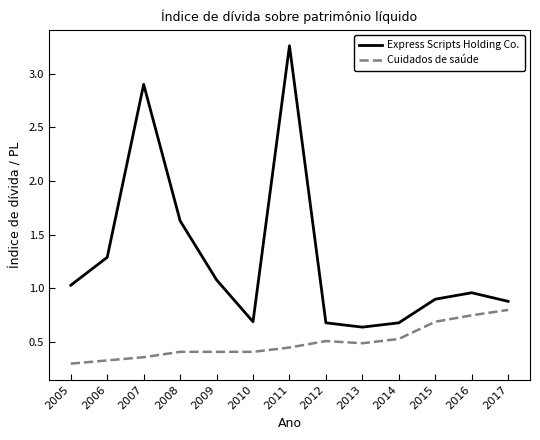

What is the difference between the maximum and minimum values in the Express Scripts Holding Co. series?

2.6